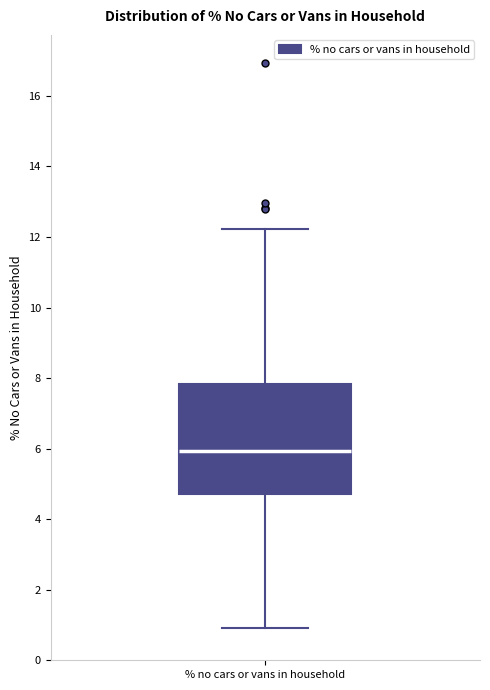

Read this box plot against the y-axis: the position of the median line, the range covered by the box, and the ends of both whiskers. The values are not printed on the chart, so give them approximately, as read against the axis.

median 6.0, box 4.8 to 7.8, whiskers 1.0 to 12.2